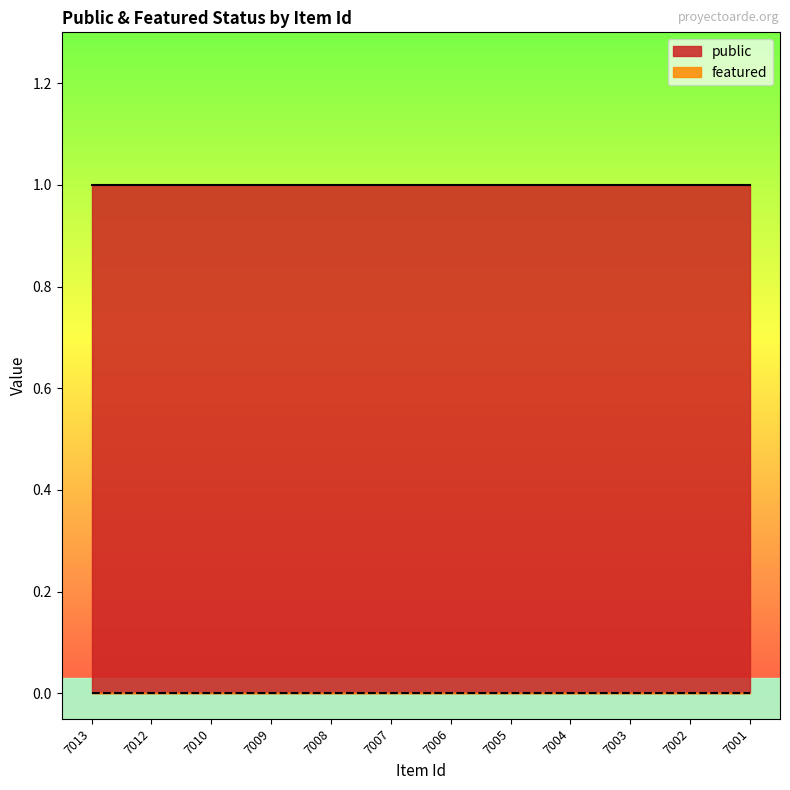

Which category has the lowest value in the featured series?

7013